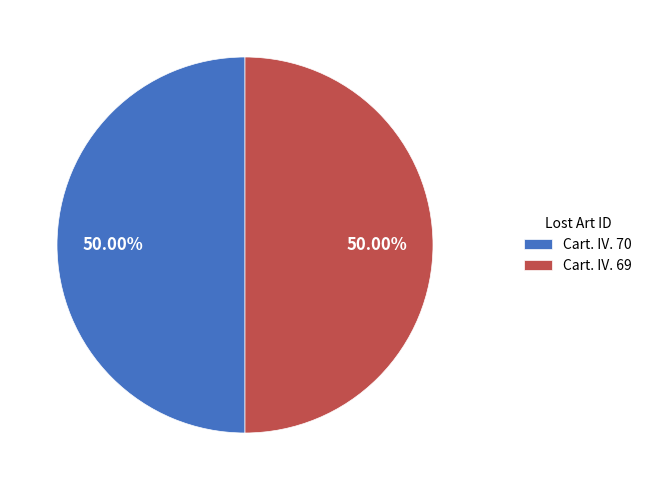

Approximately how many times larger is the value at Cart. IV. 69 compared to Cart. IV. 70?

1.0